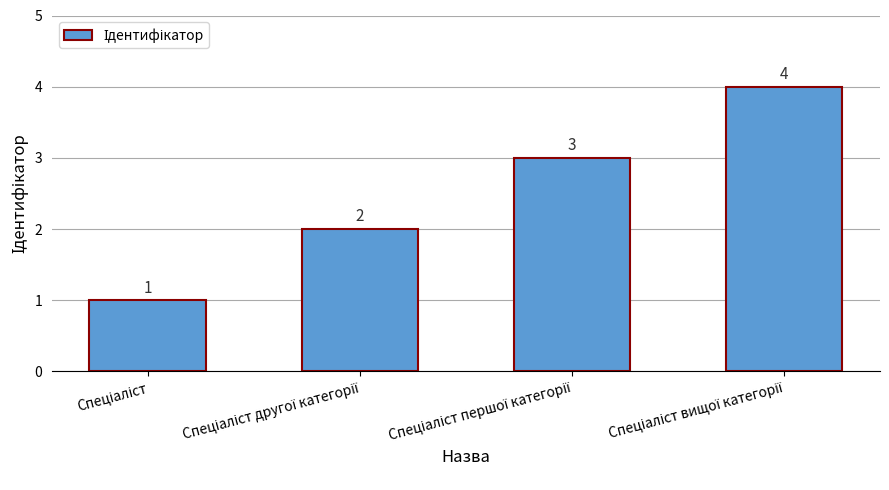

What is the sum of all values?

10